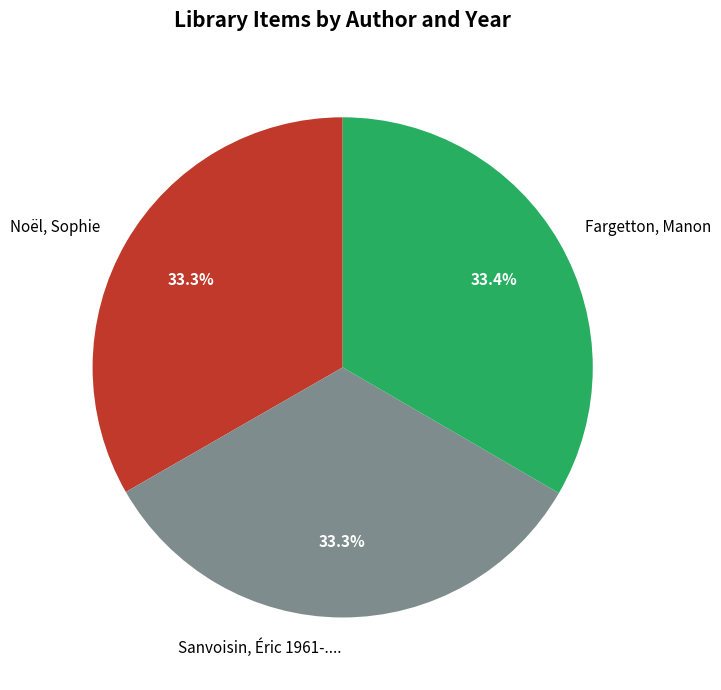

Does Fargetton, Manon represent more than half of the total?

No